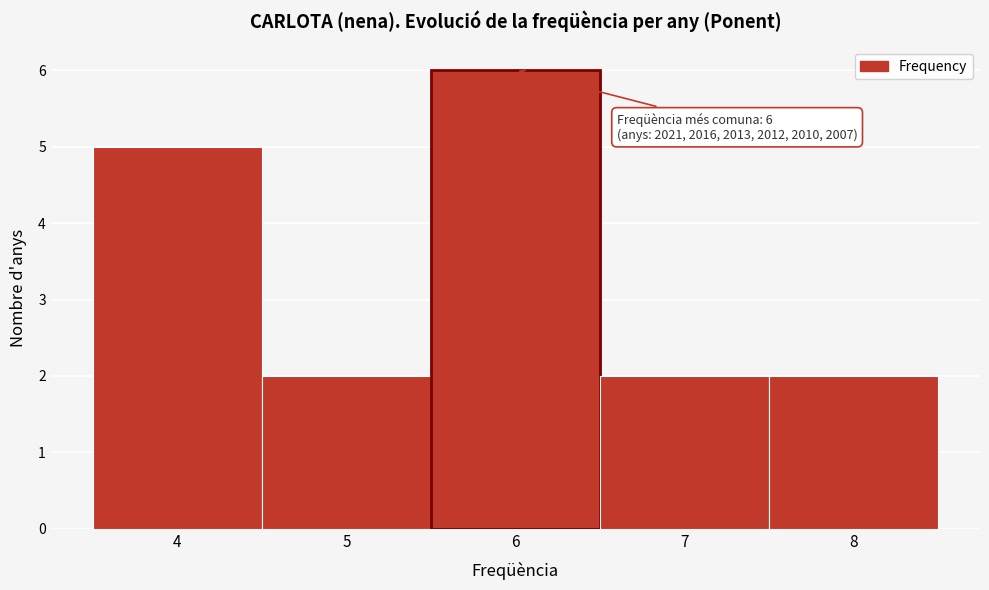

Over which range of the x-axis is the bar tallest?

5.5 to 6.5